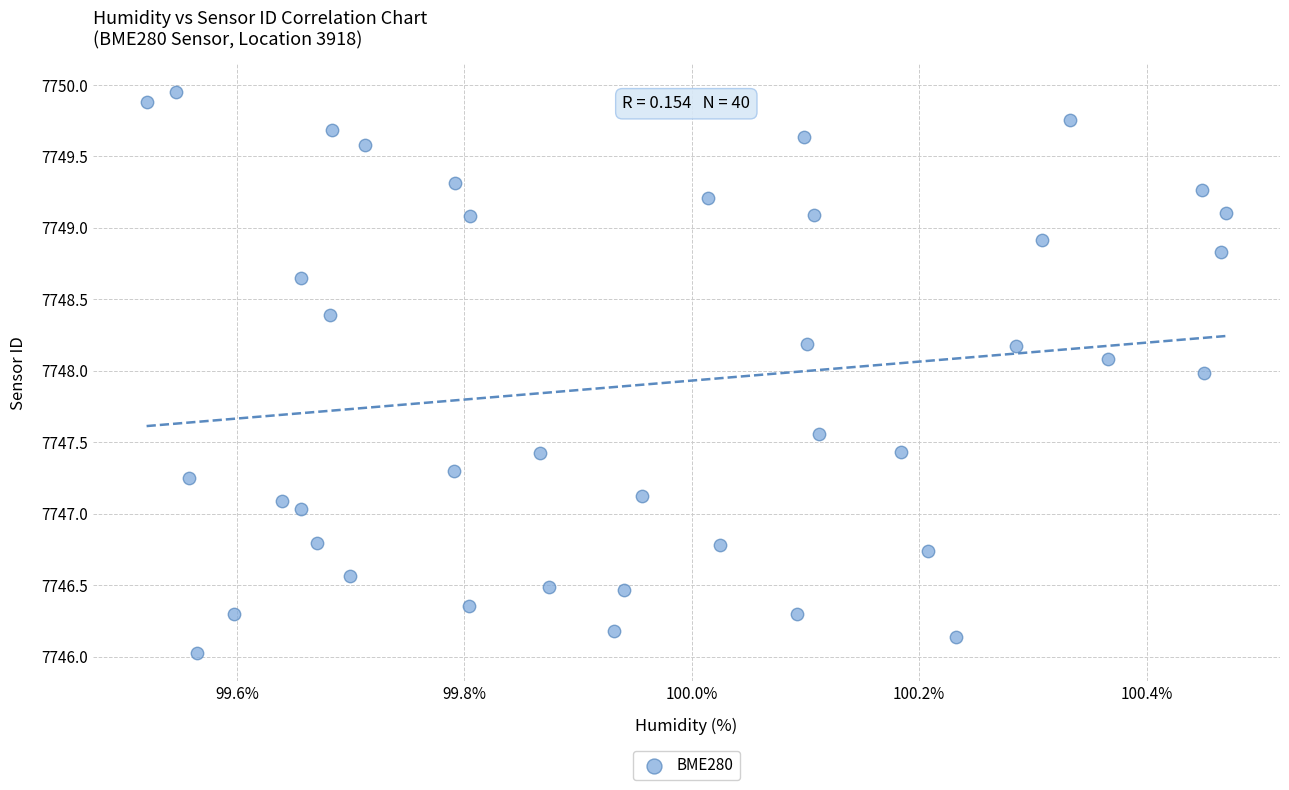

What is the range of Y values (max minus min)?

3.9